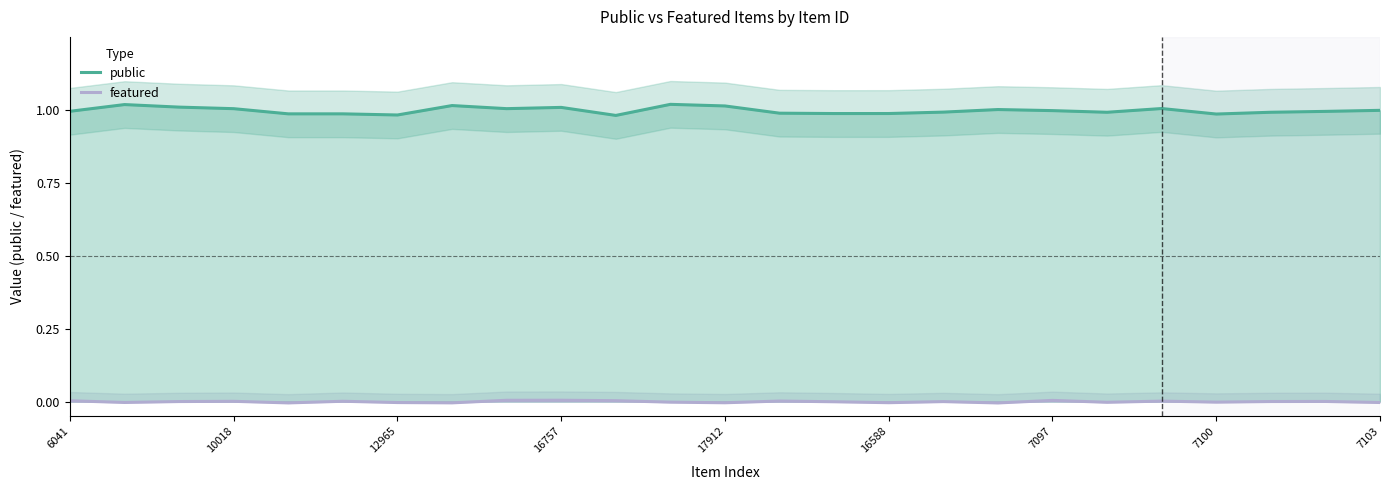

Reading left to right, what are all the values shown in this chart?

public: 1.0	1.0	1.0	1.0	1.0	1.0	1.0	1.0	1.0	1.0	1.0	1.0	1.0	1.0	1.0	1.0	1.0	1.0	1.0	1.0	1.0	1.0	1.0	1.0	1.0
featured: 0.0	-0.0	0.0	0.0	-0.0	0.0	-0.0	-0.0	0.0	0.0	0.0	-0.0	-0.0	0.0	-0.0	-0.0	-0.0	-0.0	0.0	-0.0	0.0	-0.0	0.0	0.0	-0.0